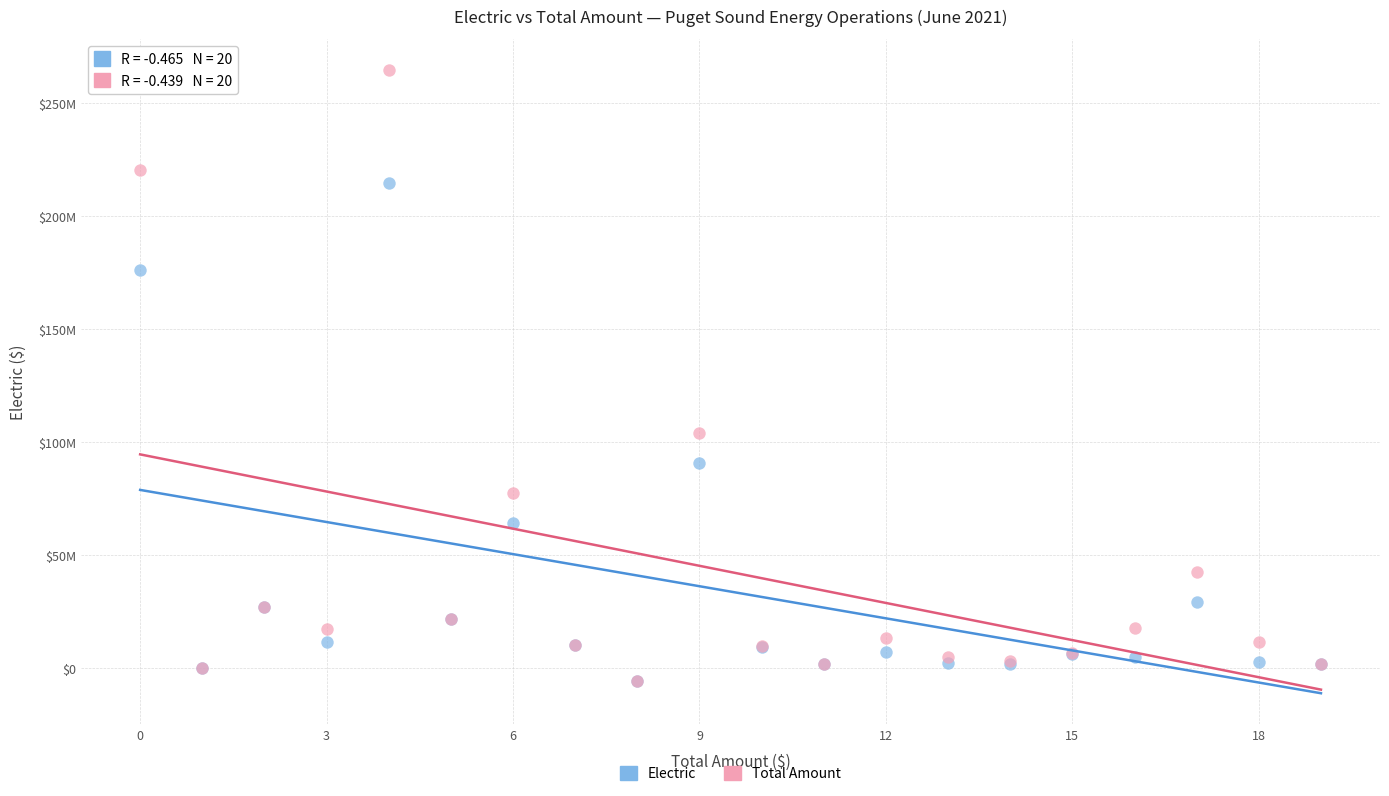

What are all the series names shown in the legend?

Electric, Total Amount